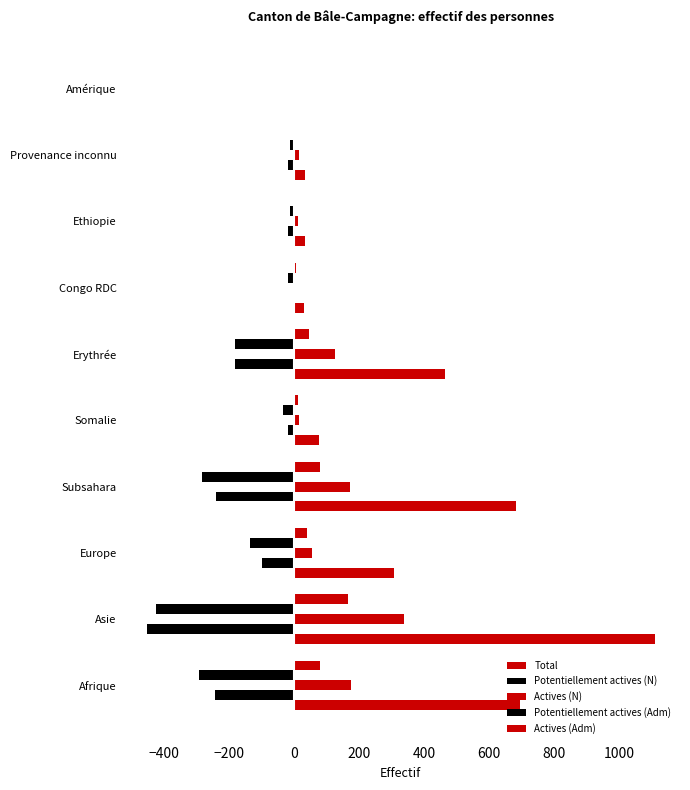

How many categories are shown in the chart?

10